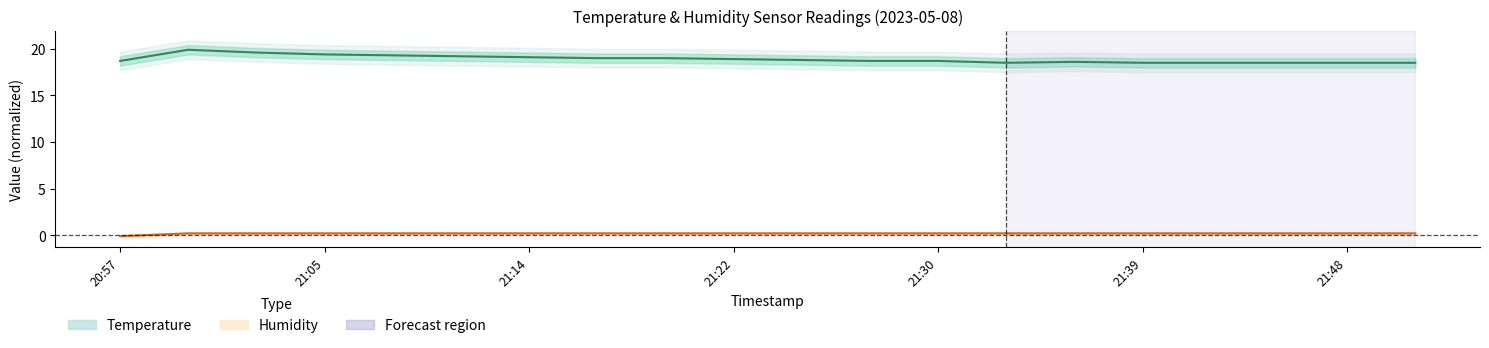

At which label is humidity closest to 0?

20:57